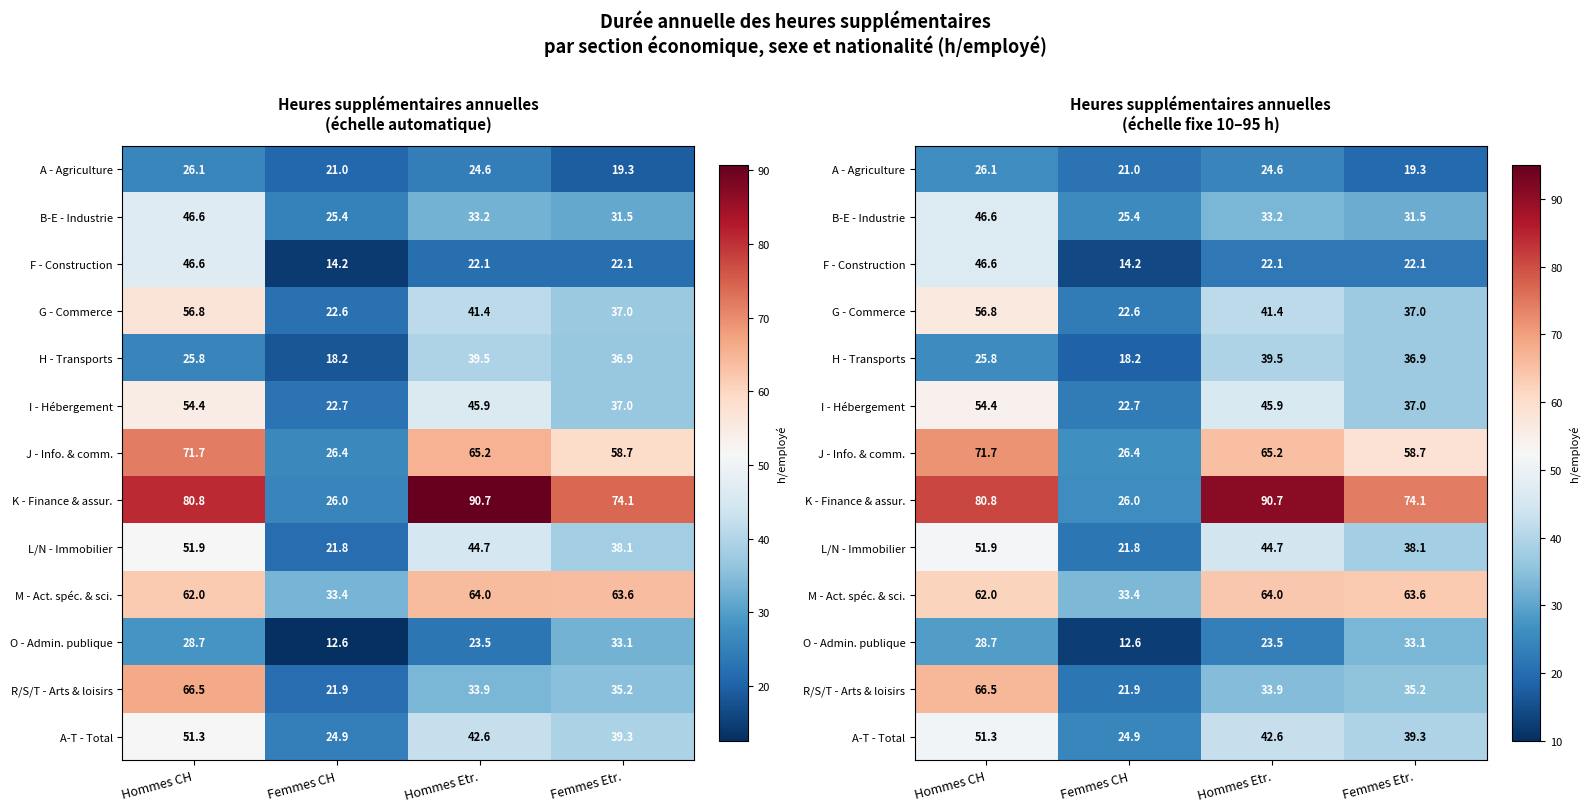

What is the minimum value shown in the chart?

12.6